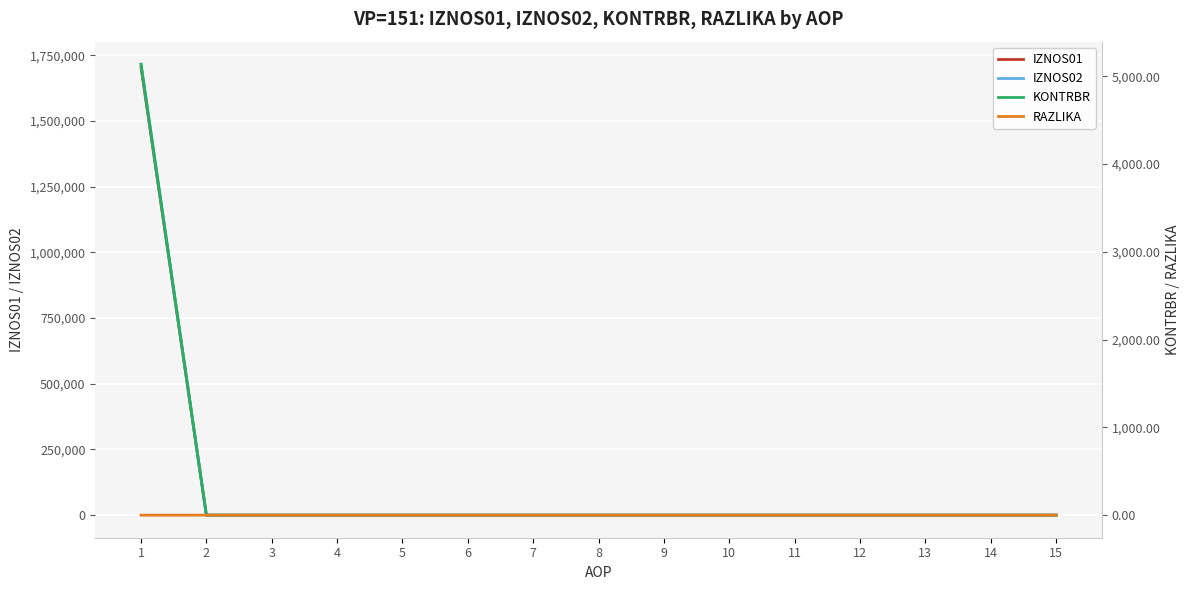

True or false: IZNOS02 has a value of 1176785.3 at 14.

False